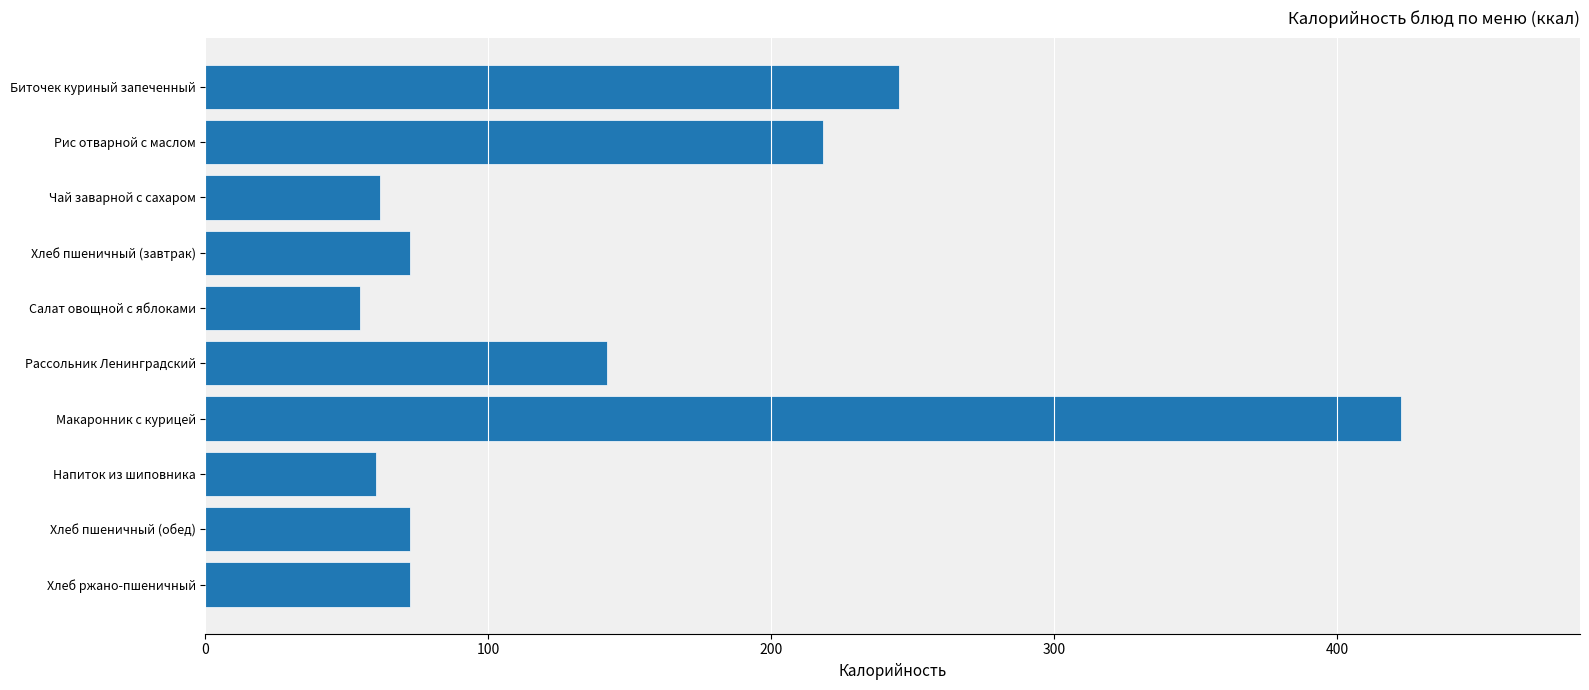

What is the difference between the maximum and minimum values?

367.9